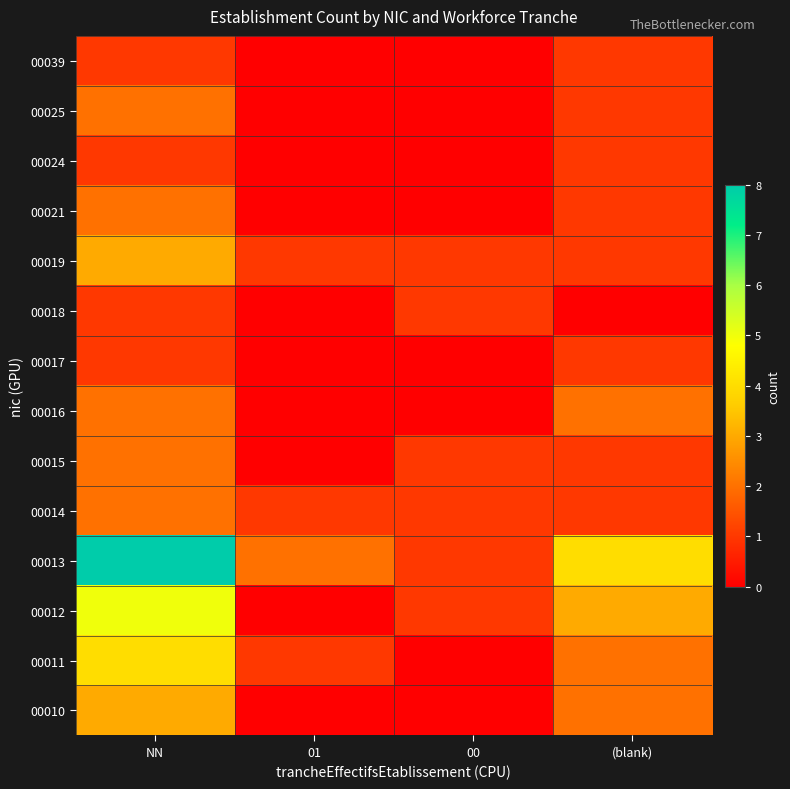

At how many categories does at least one series exceed 0?

4